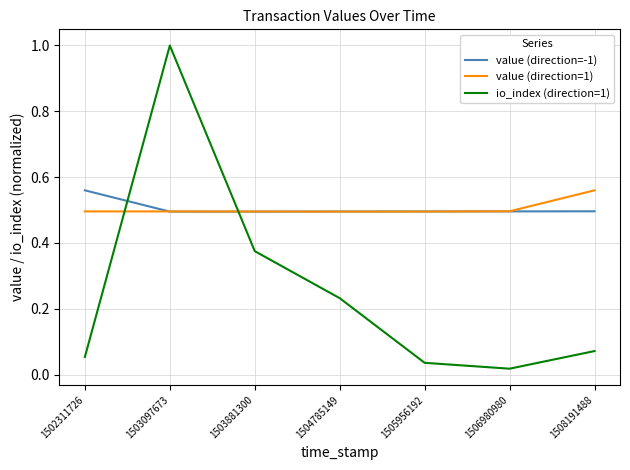

True or false: value (direction=1) has a value of 0.5 at 1505956192.

True